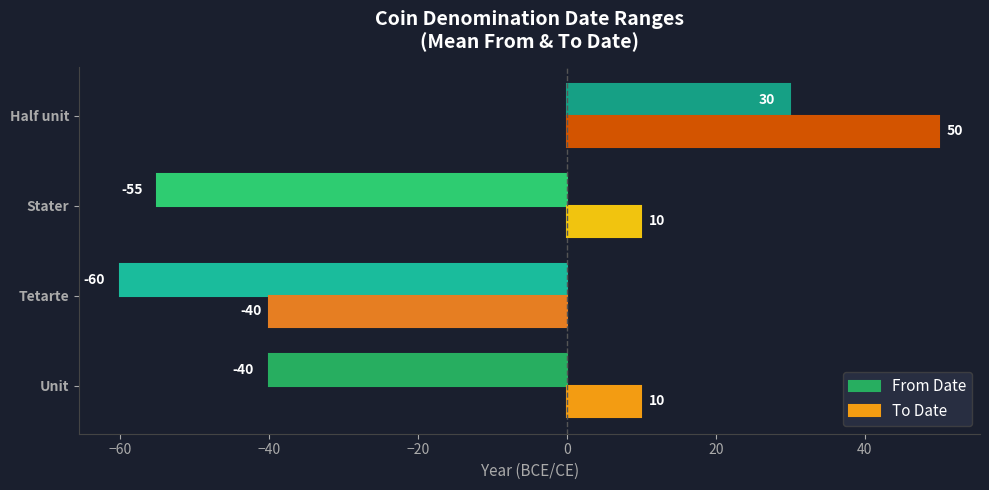

What is the total value across all series at Unit?

-30